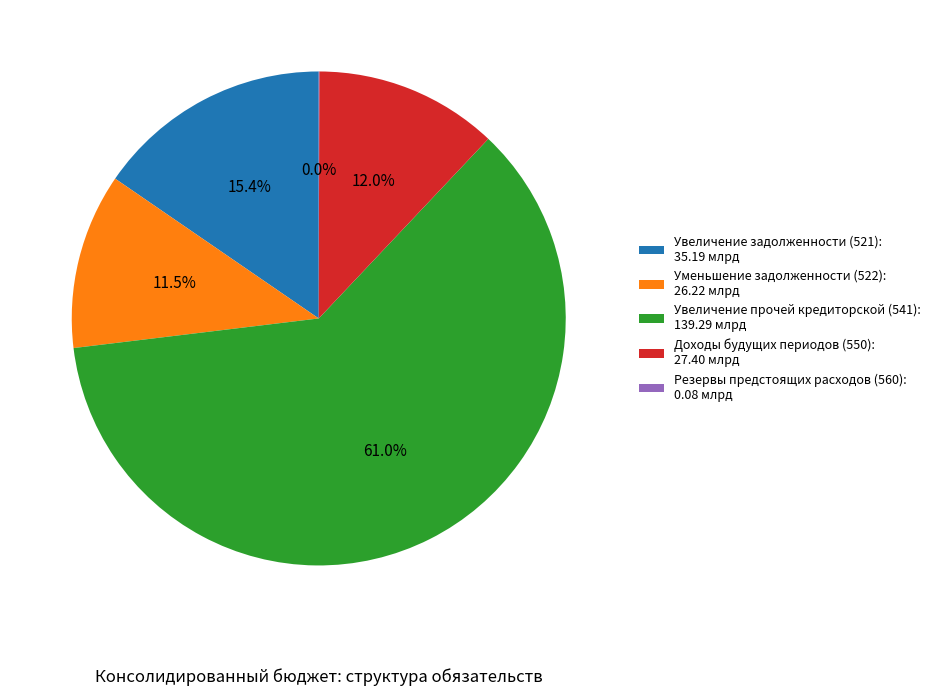

Approximately how many times larger is the value at Увеличение задолженности (521): 35.19 млрд compared to Уменьшение задолженности (522): 26.22 млрд?

1.3